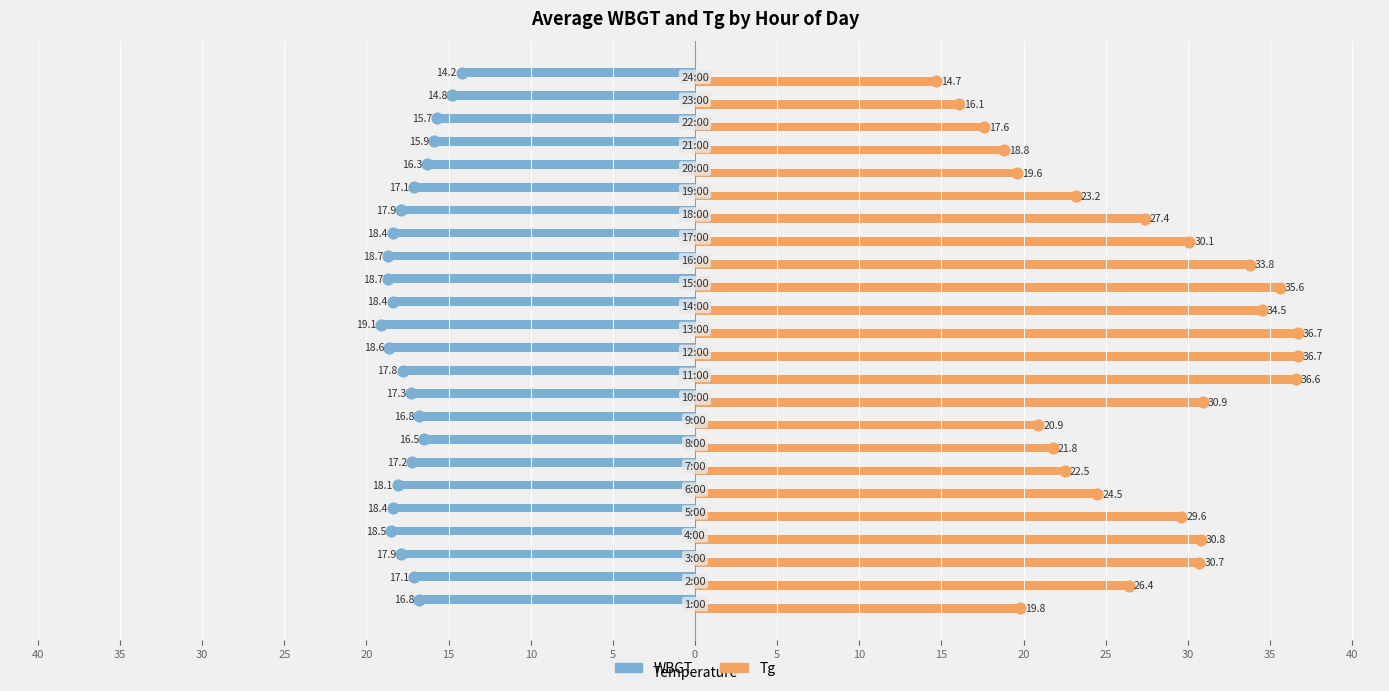

What are all the series names shown in the legend?

WBGT, Tg